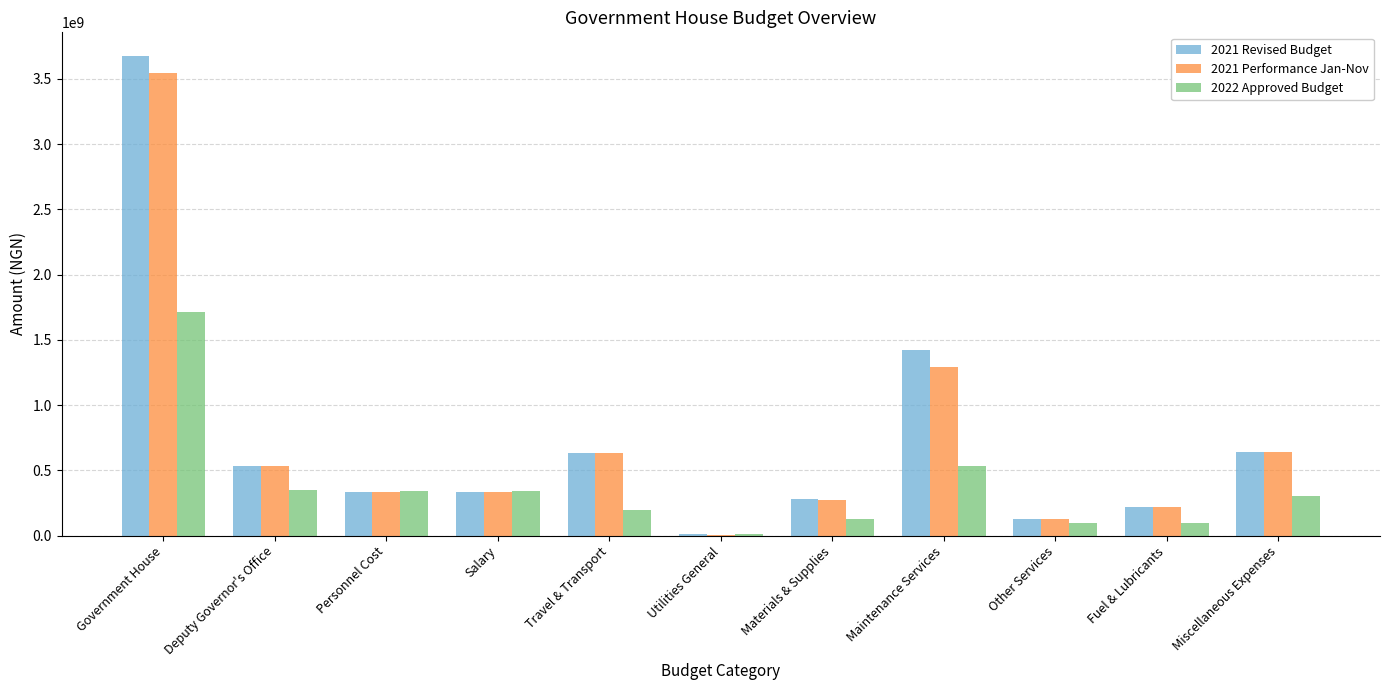

What is the maximum value shown in the chart?

3672255492.0